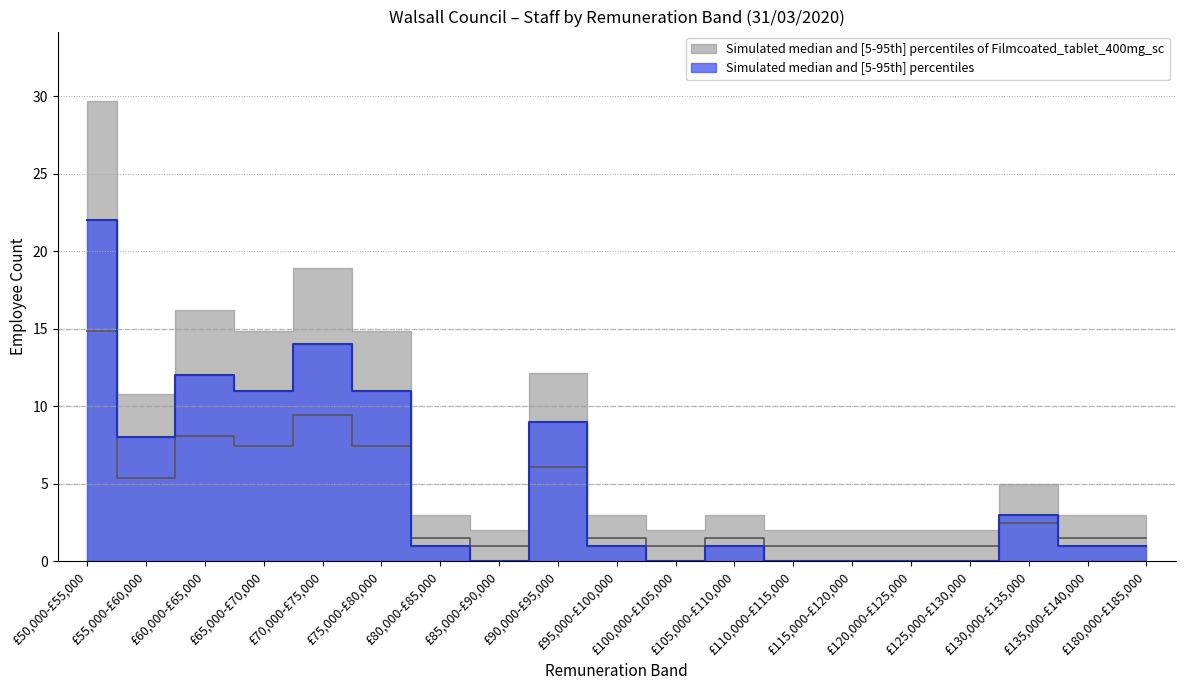

Rank the categories by value from highest to lowest.

£50,000-£55,000, £70,000-£75,000, £60,000-£65,000, £65,000-£70,000, £75,000-£80,000, £90,000-£95,000, £55,000-£60,000, £130,000-£135,000, £80,000-£85,000, £95,000-£100,000, £105,000-£110,000, £135,000-£140,000, £180,000-£185,000, £85,000-£90,000, £100,000-£105,000, £110,000-£115,000, £115,000-£120,000, £120,000-£125,000, £125,000-£130,000